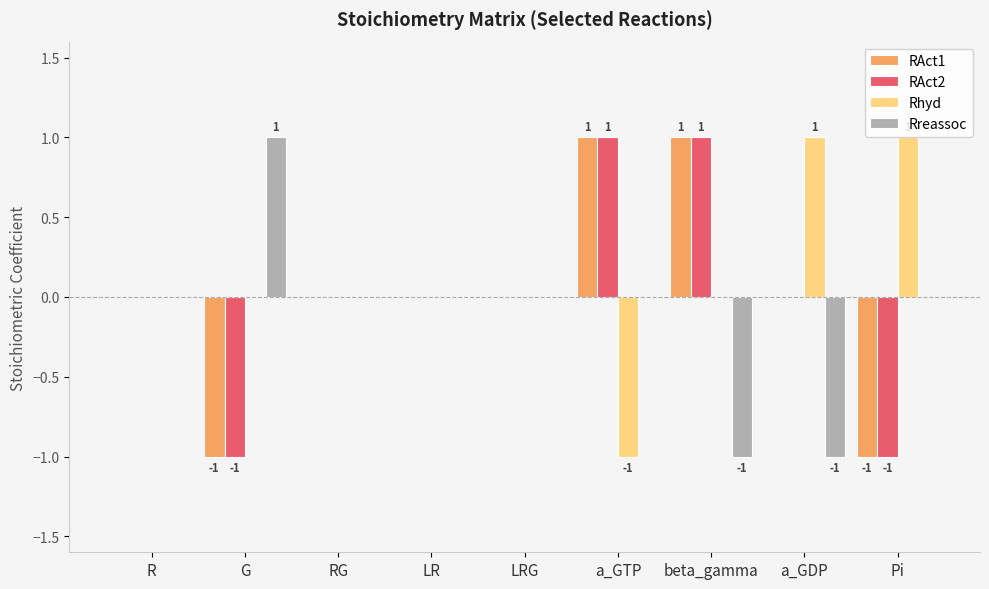

Is the value of RAct1 at R greater than the value of RAct2 at beta_gamma?

No